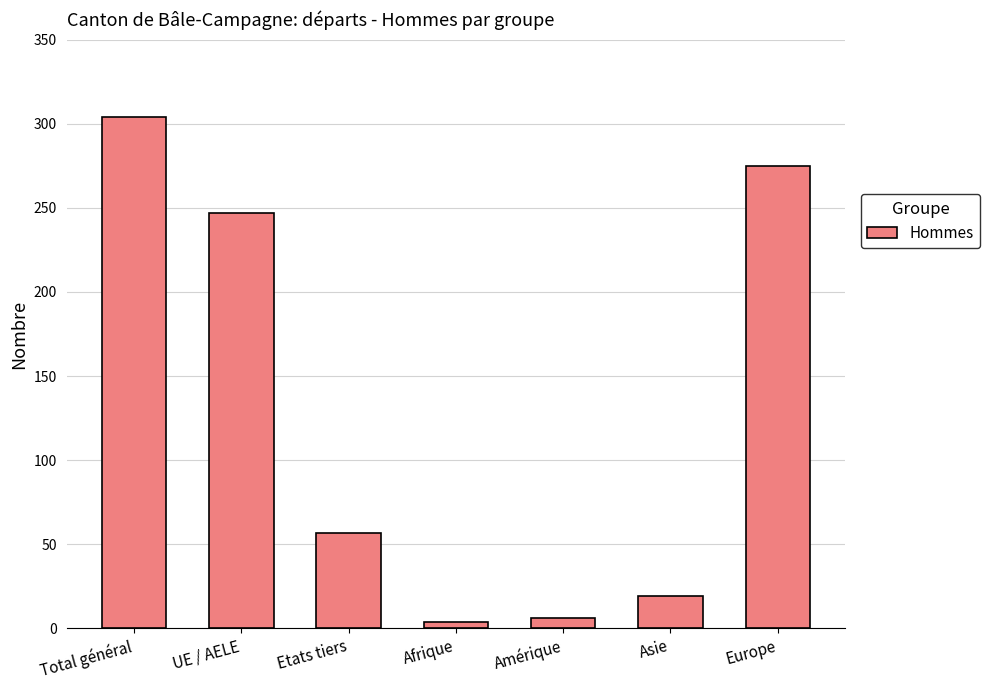

The value at Asie is 19. True or false?

True